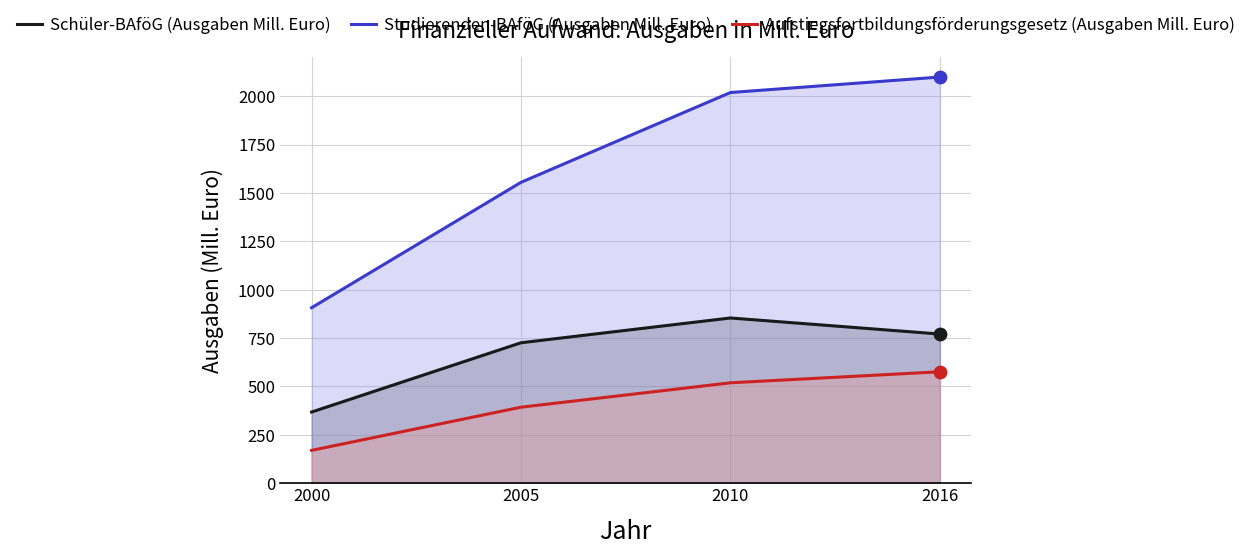

Which series reaches the maximum Y coordinate?

Studierenden-BAföG (Ausgaben Mill. Euro)